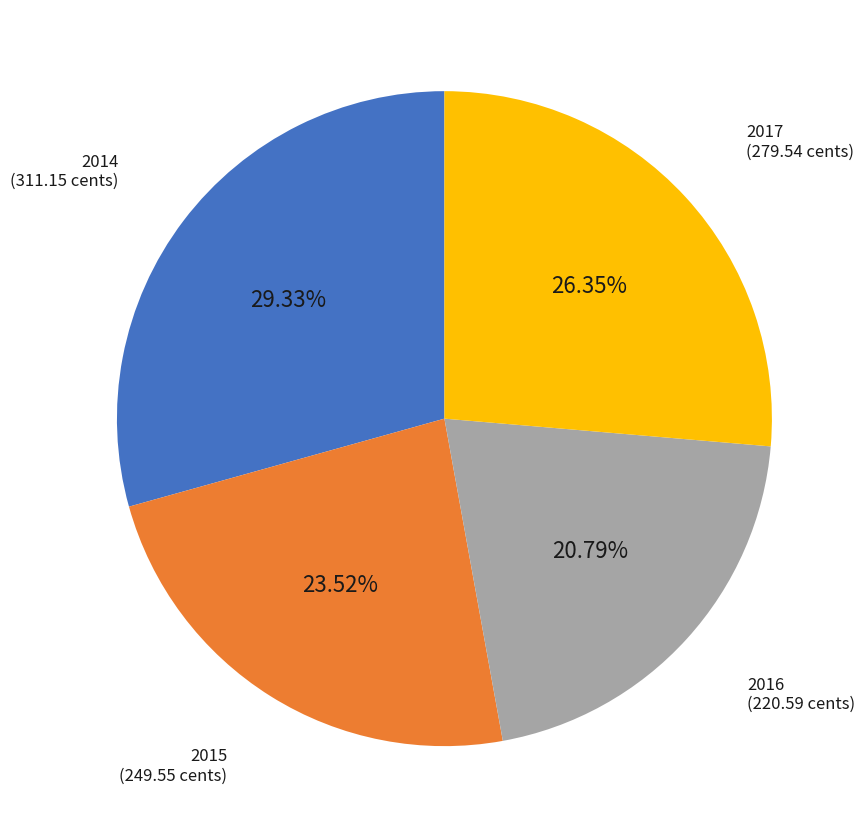

Count the number of slices in the pie.

4